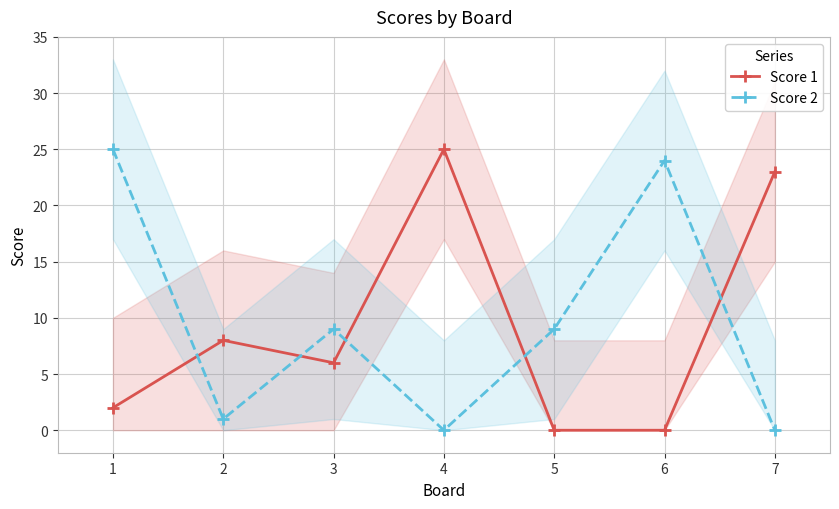

Between 4 and 2, which is larger?

4